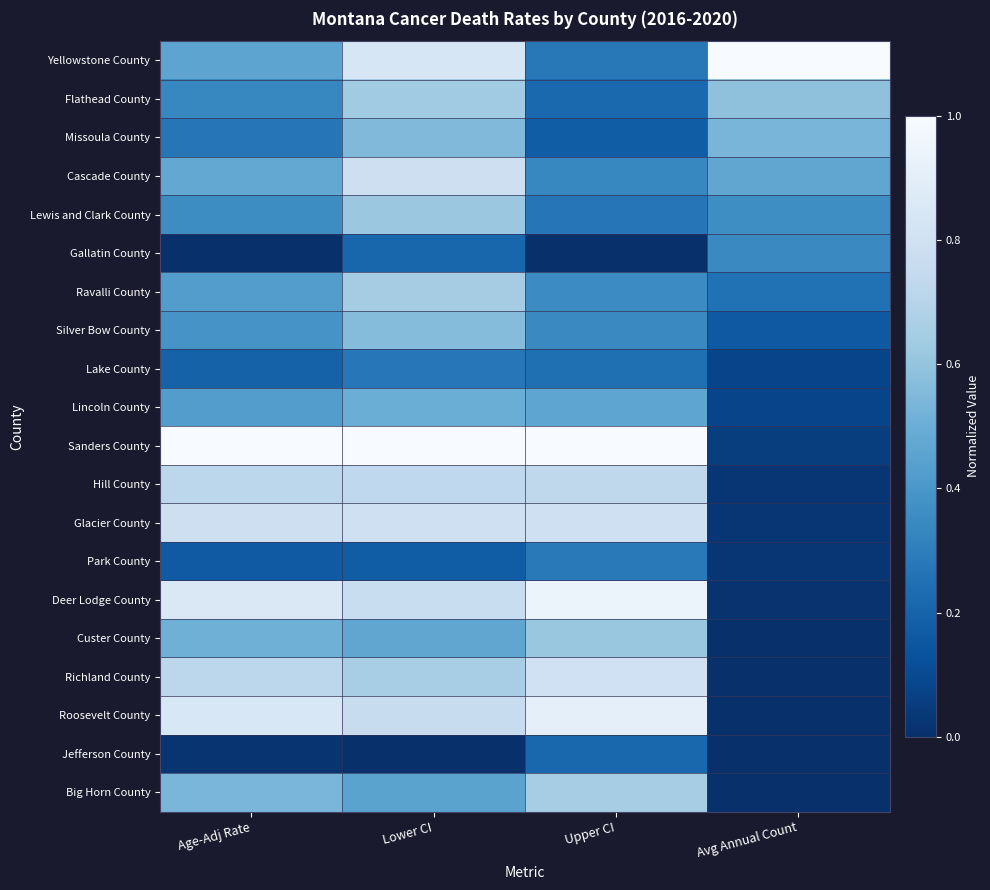

Reading right to left, what are all the values shown in this chart?

Yellowstone County: Avg Annual Count=1.0	Upper CI=0.3	Lower CI=0.8	Age-Adj Rate=0.5
Flathead County: Avg Annual Count=0.6	Upper CI=0.2	Lower CI=0.6	Age-Adj Rate=0.3
Missoula County: Avg Annual Count=0.5	Upper CI=0.2	Lower CI=0.6	Age-Adj Rate=0.3
Cascade County: Avg Annual Count=0.5	Upper CI=0.3	Lower CI=0.8	Age-Adj Rate=0.5
Lewis and Clark County: Avg Annual Count=0.4	Upper CI=0.3	Lower CI=0.6	Age-Adj Rate=0.4
Gallatin County: Avg Annual Count=0.3	Upper CI=0.0	Lower CI=0.2	Age-Adj Rate=0.0
Ravalli County: Avg Annual Count=0.3	Upper CI=0.4	Lower CI=0.6	Age-Adj Rate=0.4
Silver Bow County: Avg Annual Count=0.2	Upper CI=0.3	Lower CI=0.6	Age-Adj Rate=0.4
Lake County: Avg Annual Count=0.1	Upper CI=0.2	Lower CI=0.3	Age-Adj Rate=0.2
Lincoln County: Avg Annual Count=0.1	Upper CI=0.5	Lower CI=0.5	Age-Adj Rate=0.4
Sanders County: Avg Annual Count=0.1	Upper CI=1.0	Lower CI=1.0	Age-Adj Rate=1.0
Hill County: Avg Annual Count=0.0	Upper CI=0.7	Lower CI=0.7	Age-Adj Rate=0.7
Glacier County: Avg Annual Count=0.0	Upper CI=0.8	Lower CI=0.8	Age-Adj Rate=0.8
Park County: Avg Annual Count=0.0	Upper CI=0.3	Lower CI=0.2	Age-Adj Rate=0.2
Deer Lodge County: Avg Annual Count=0.0	Upper CI=0.9	Lower CI=0.8	Age-Adj Rate=0.9
Custer County: Avg Annual Count=0.0	Upper CI=0.6	Lower CI=0.5	Age-Adj Rate=0.5
Richland County: Avg Annual Count=0.0	Upper CI=0.8	Lower CI=0.7	Age-Adj Rate=0.7
Roosevelt County: Avg Annual Count=0.0	Upper CI=0.9	Lower CI=0.8	Age-Adj Rate=0.8
Jefferson County: Avg Annual Count=0.0	Upper CI=0.2	Lower CI=0.0	Age-Adj Rate=0.0
Big Horn County: Avg Annual Count=0.0	Upper CI=0.6	Lower CI=0.4	Age-Adj Rate=0.5